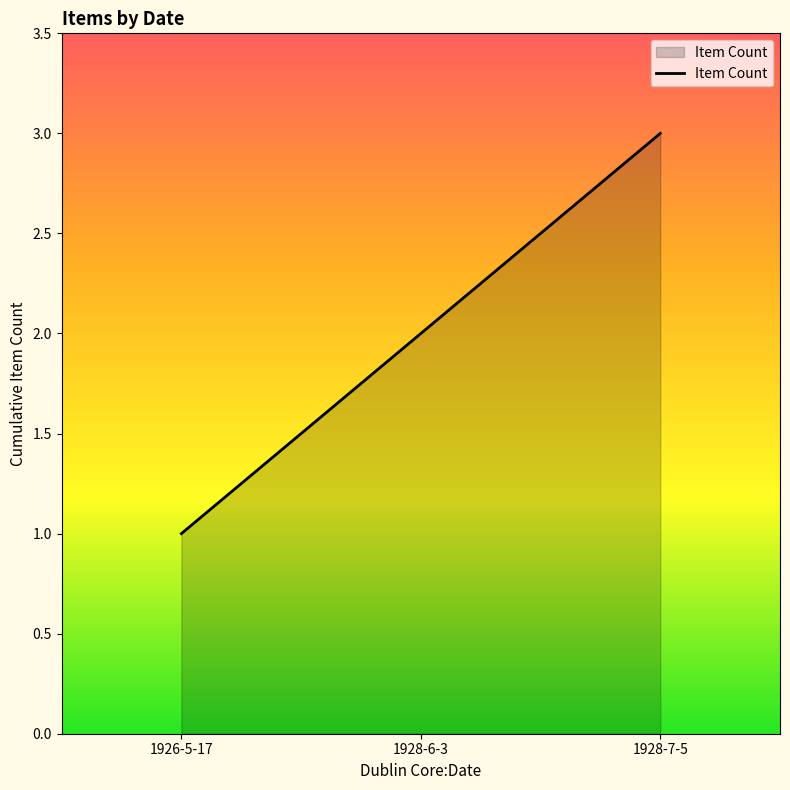

Rank the categories by value from lowest to highest.

1926-5-17, 1928-6-3, 1928-7-5